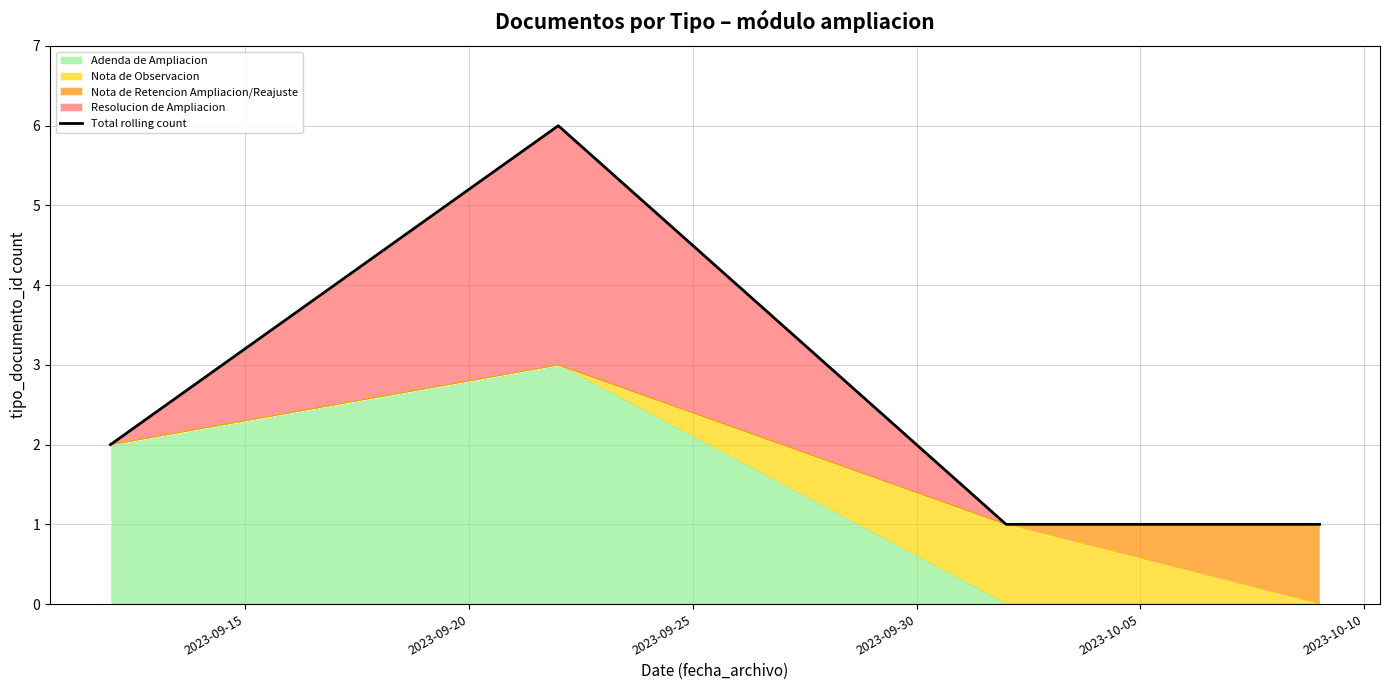

Is it true that the value at 2023-09-25 is 0?

False